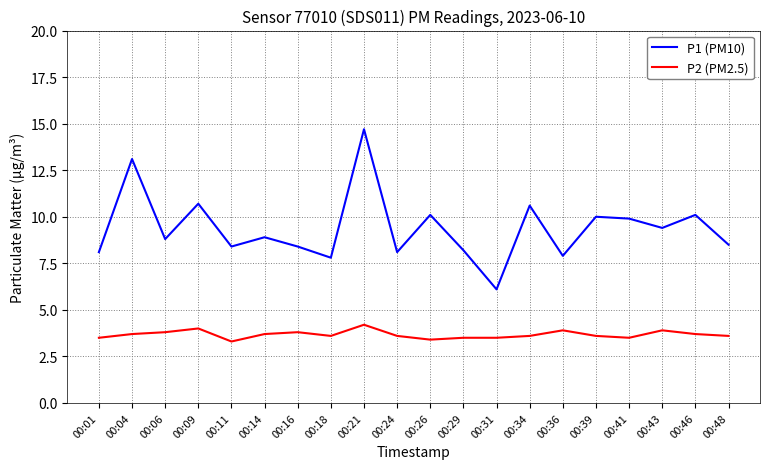

How many lines are shown in the chart?

2